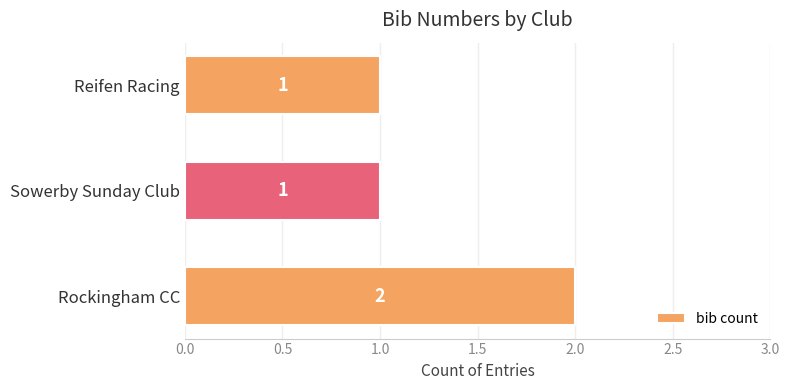

How many values exceed 1?

1